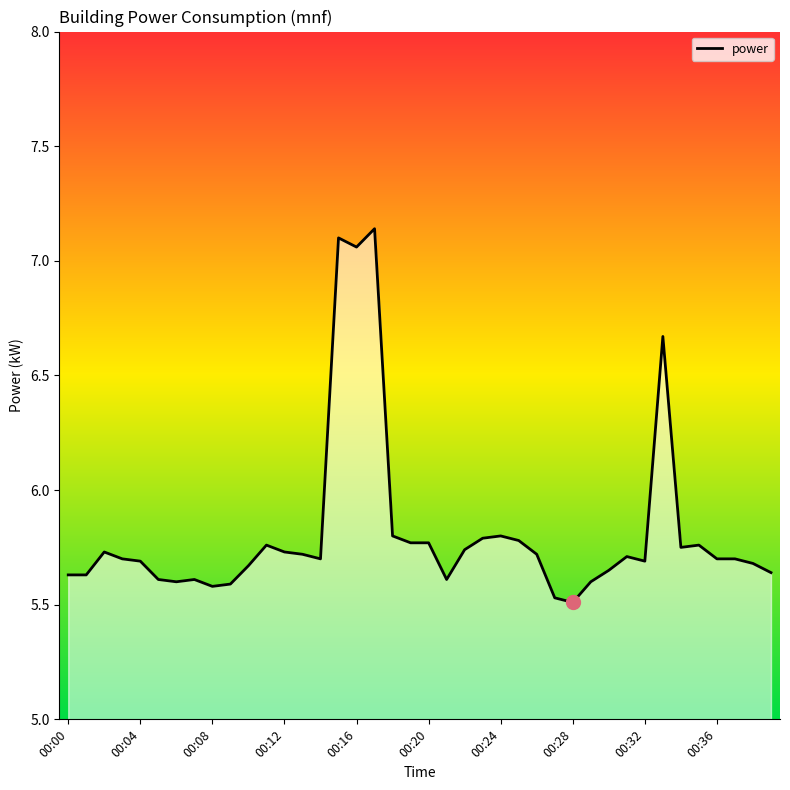

What is the difference between the maximum and minimum values?

1.6